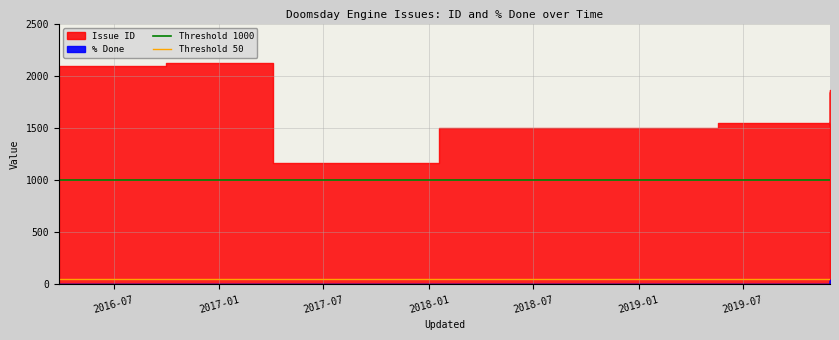

True or false: Threshold 1000 and Threshold 50 cross at least once.

False